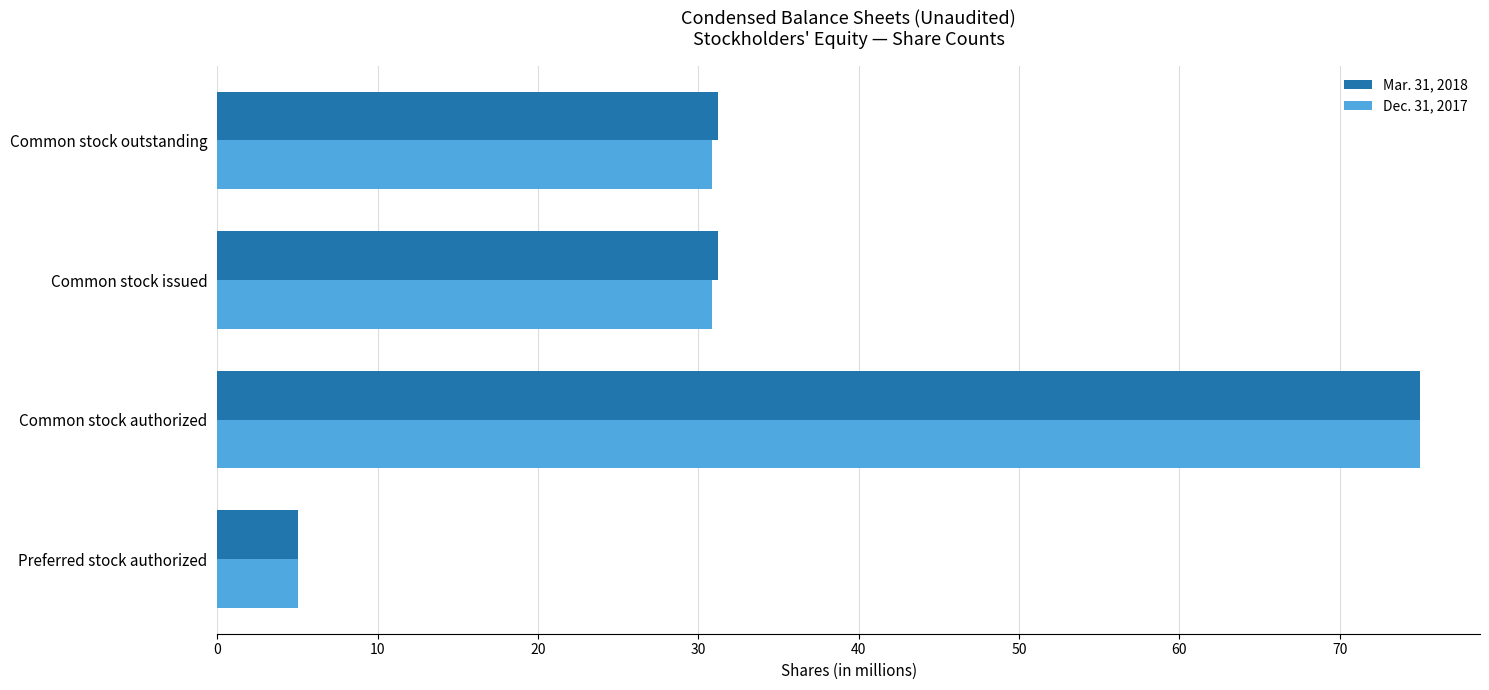

What is the difference between the maximum and minimum values in the Mar. 31, 2018 series?

70.0